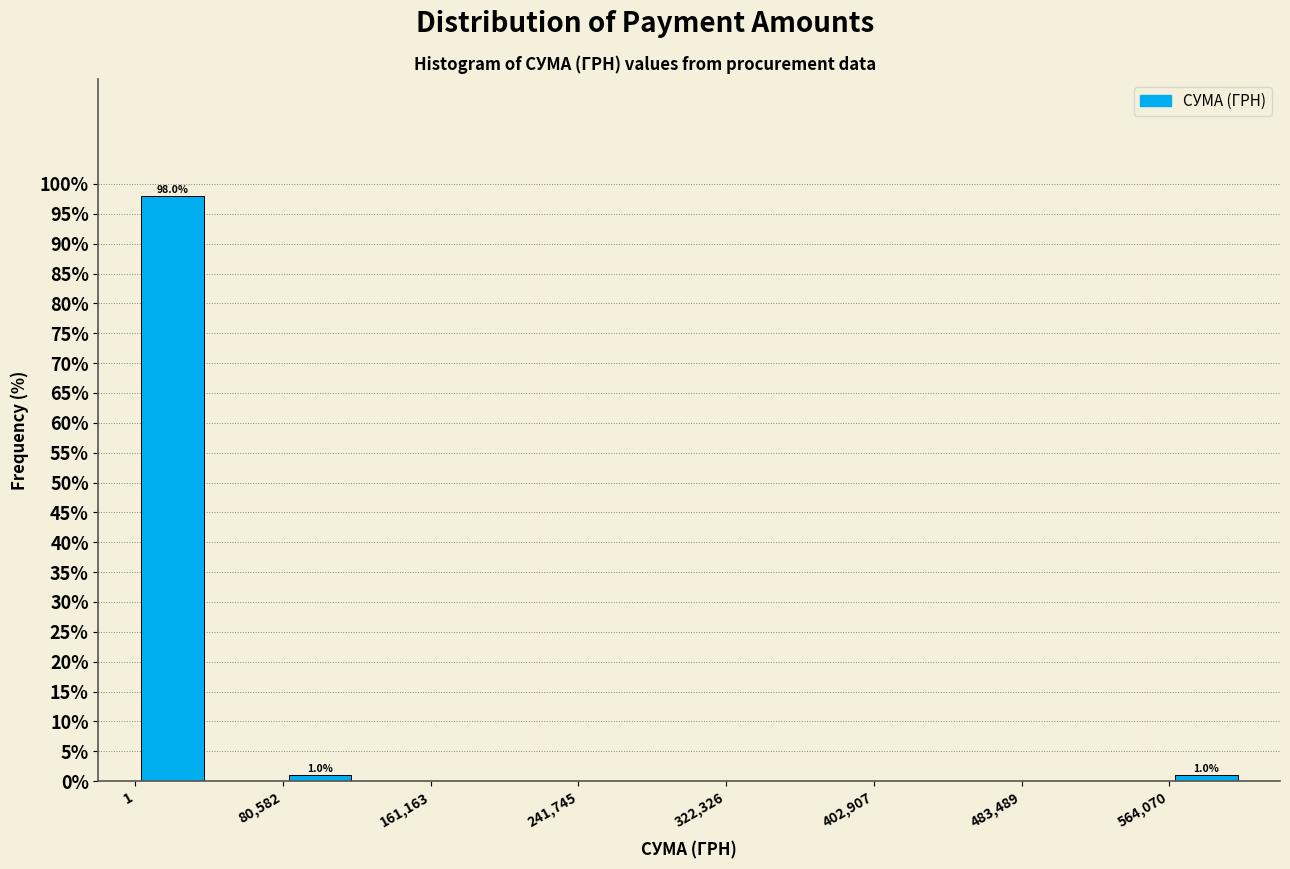

Over which range of the x-axis is the bar tallest?

0 to 40000